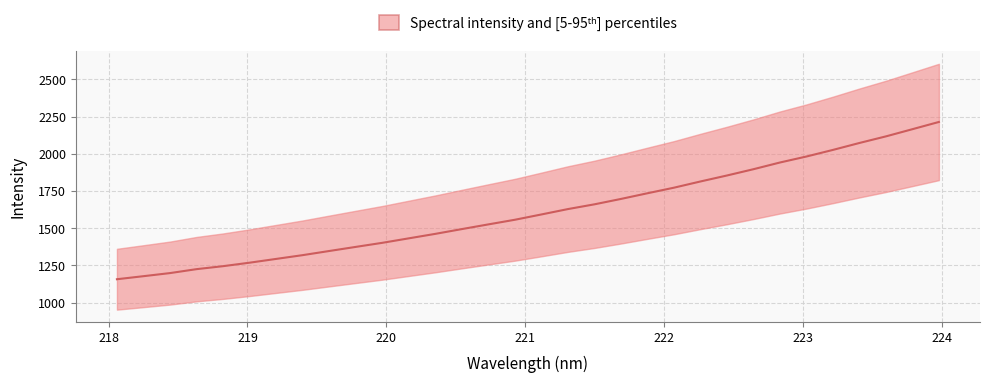

True or false: there are more than 0 points higher than both neighbors.

False